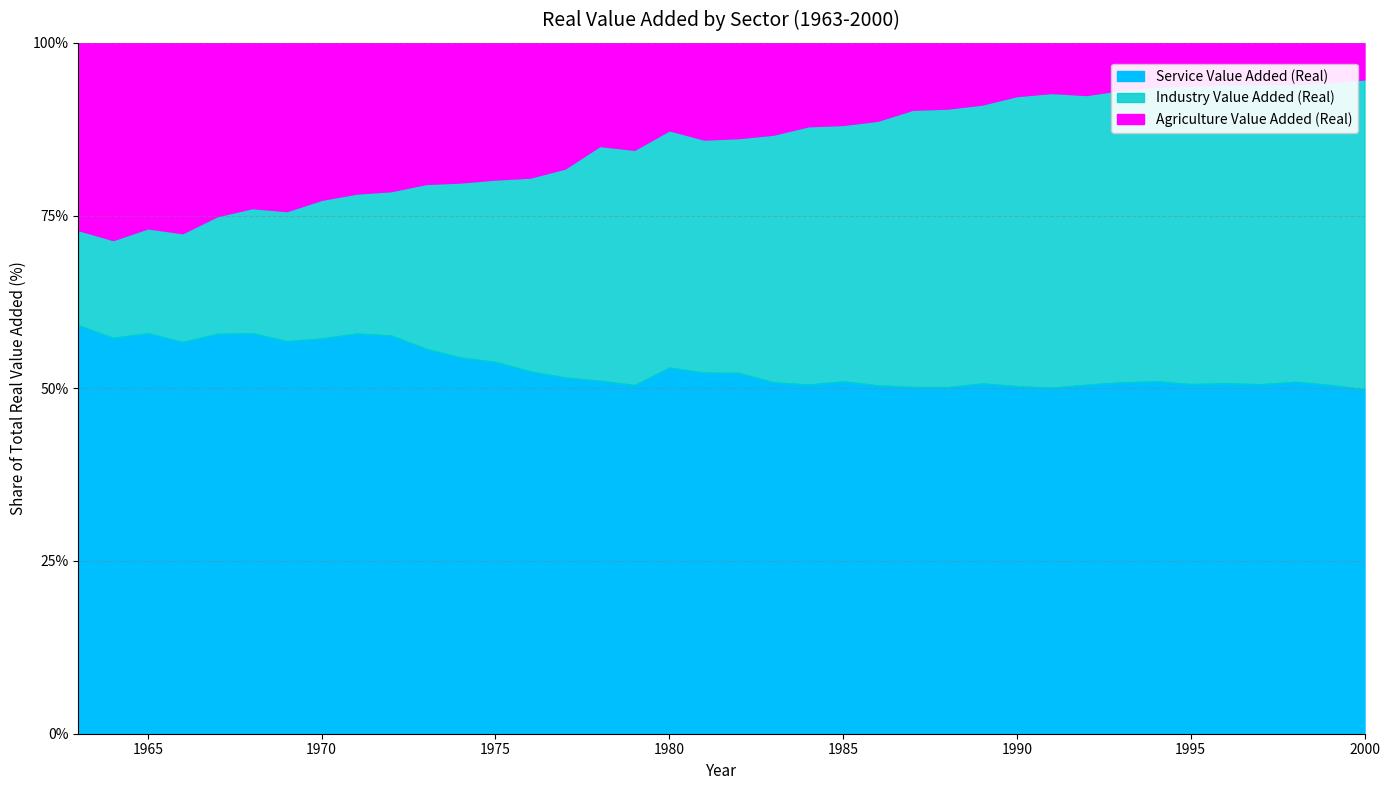

The value of Service Value Added (Real) at 1980 is 34418175068. True or false?

False